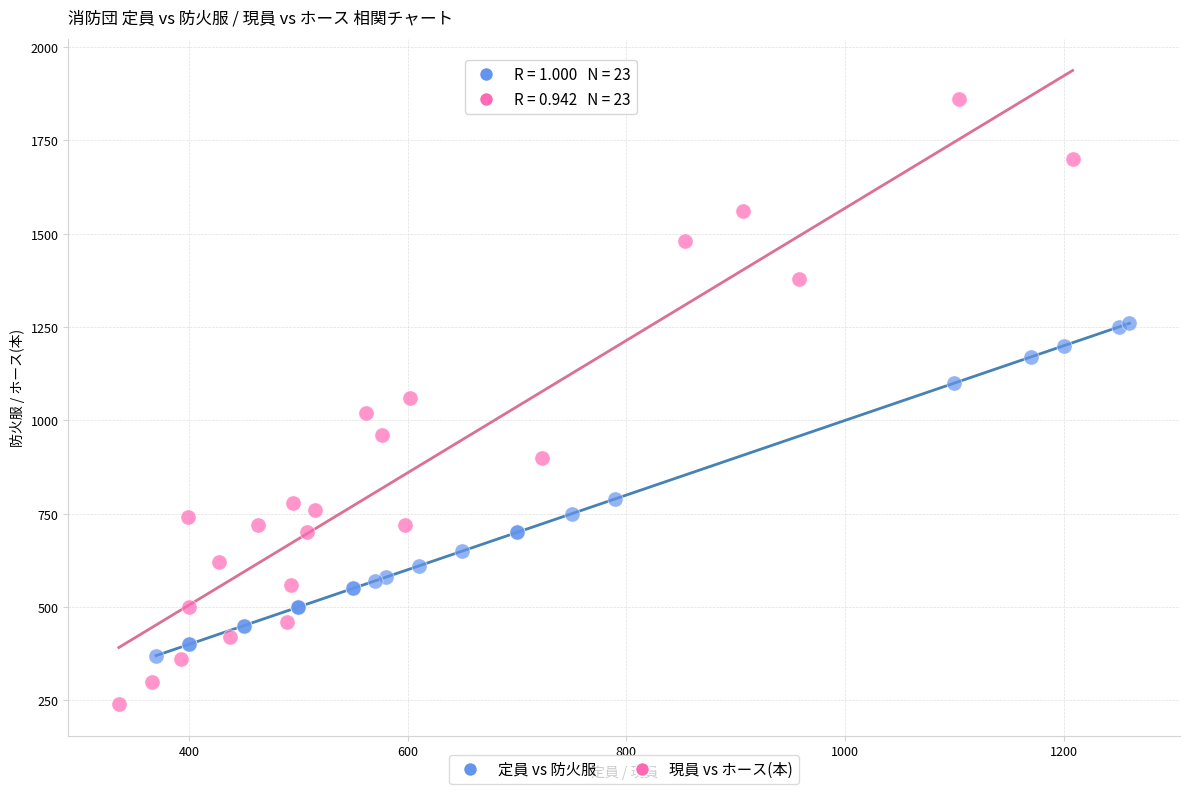

Which series has the largest Y range (max minus min)?

現員 vs ホース(本)